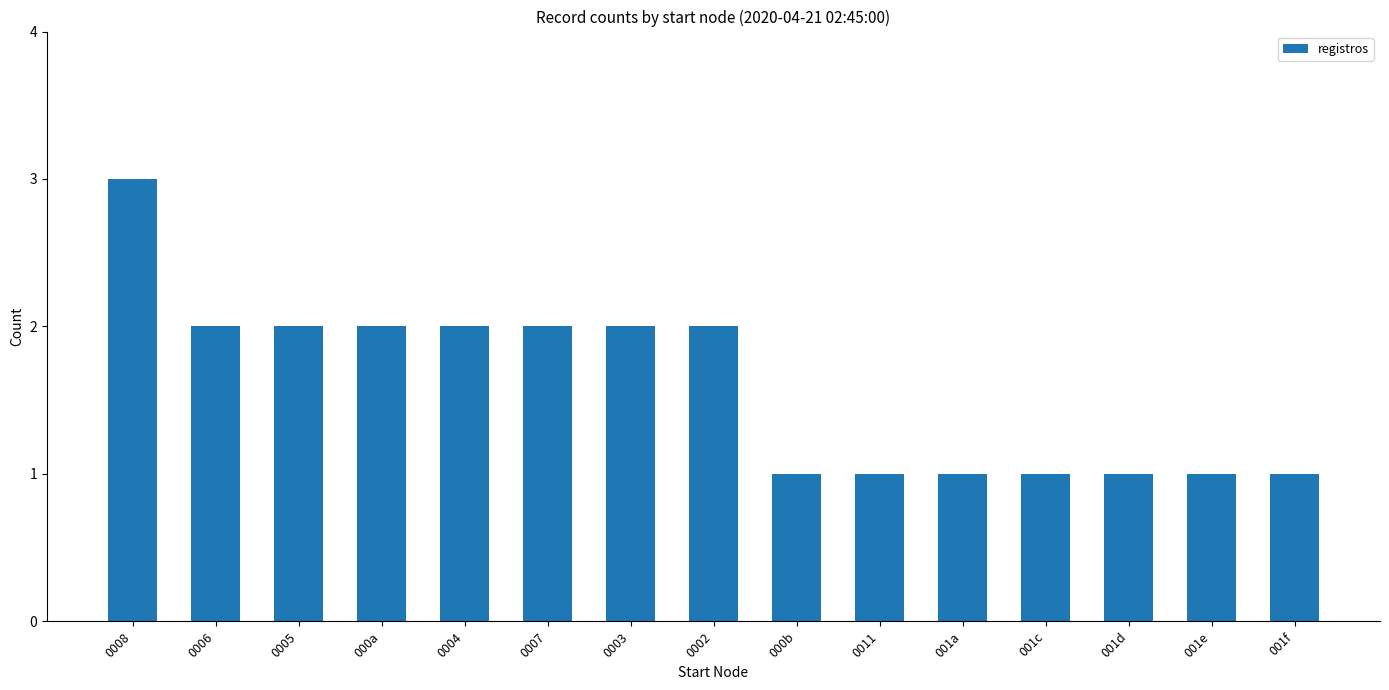

At which category does the chart reach its peak across all series?

0008